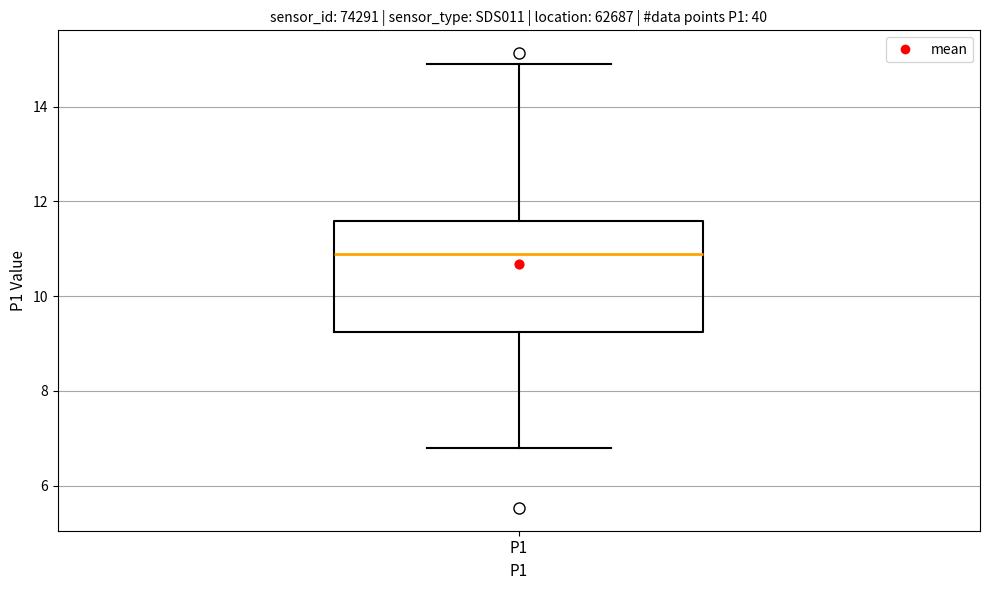

Transcribe this box plot: give where the median line is, the range the box spans, and where the two whiskers end, as read against the y-axis. The values are not printed on the chart, so give them approximately, as read against the axis.

median 10.8, box 9.2 to 11.6, whiskers 6.8 to 15.0